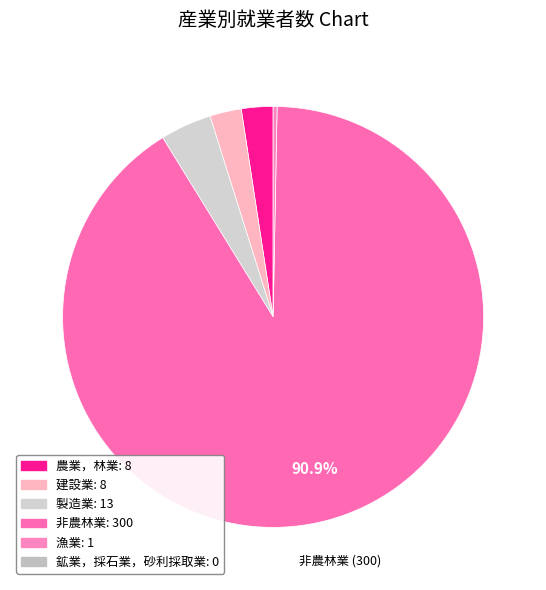

Which category has the biggest portion of the pie?

非農林業